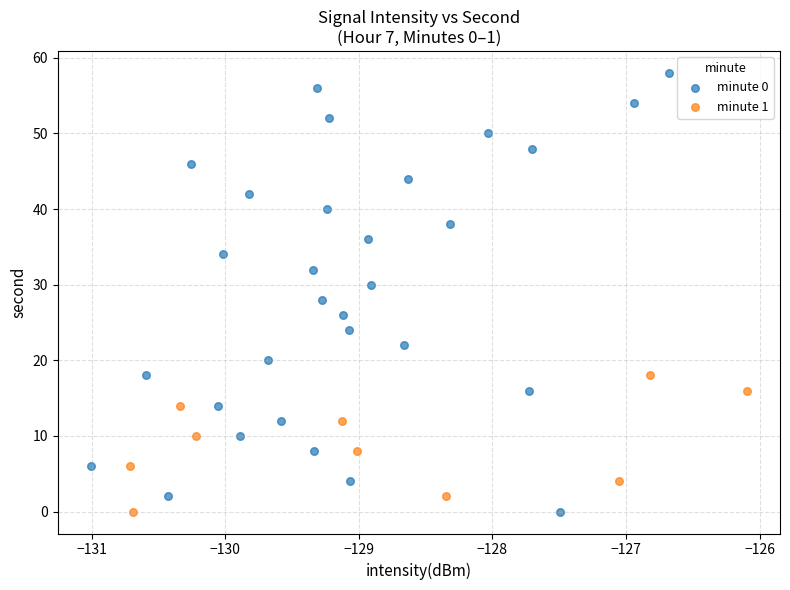

Which series contains the highest Y value?

minute 0